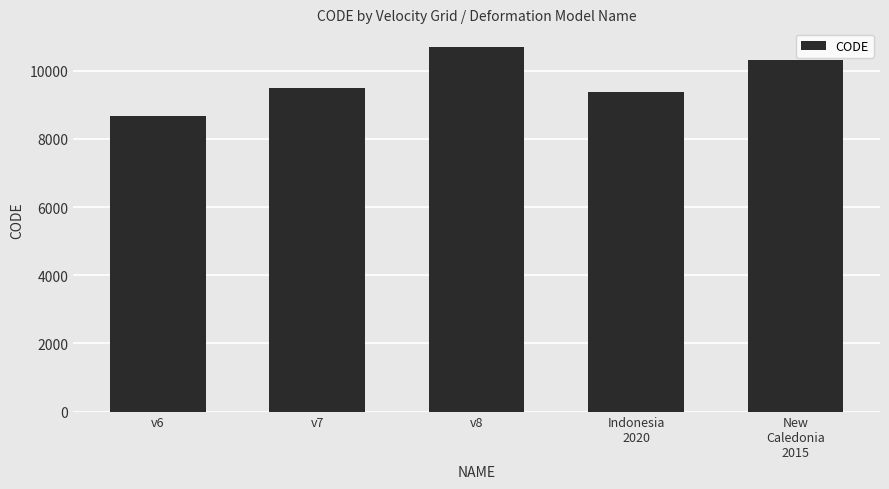

What is the change in value from v6 to New
Caledonia
2015?

+1647